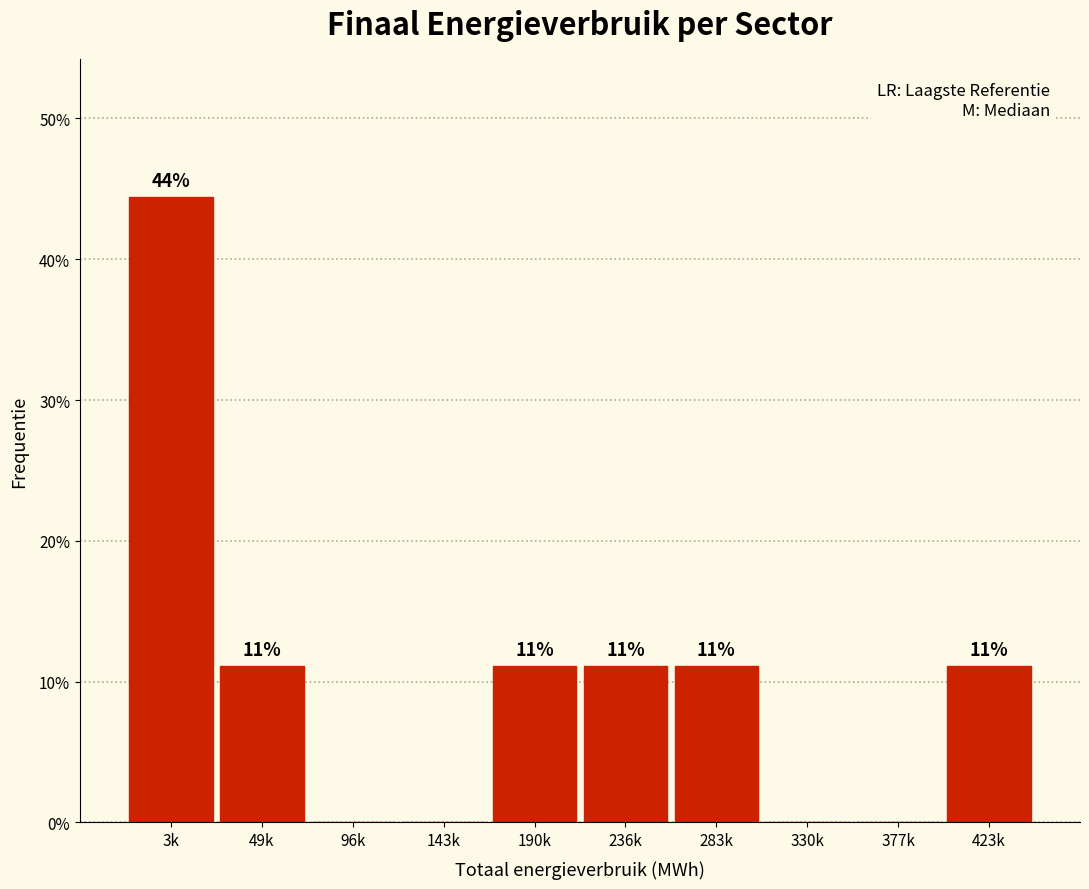

Are the bars horizontal?

No